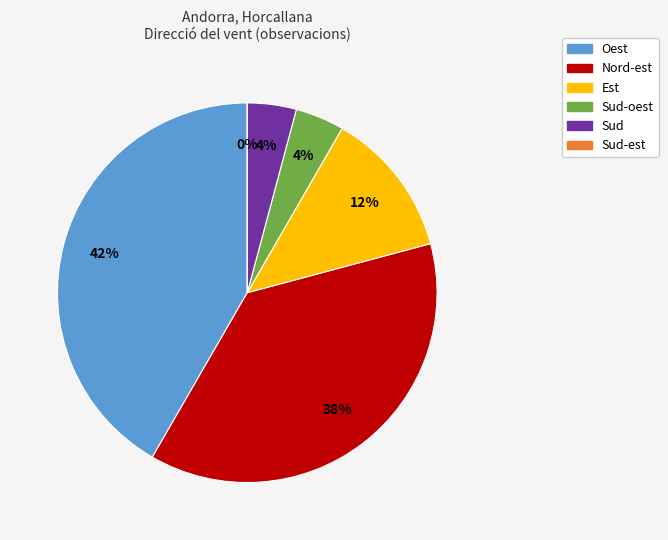

Count the number of slices in the pie.

6